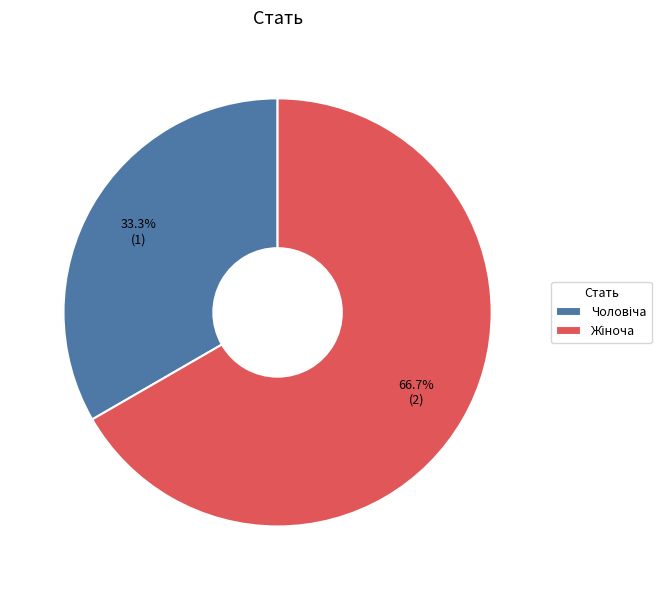

Is there a majority slice in this chart?

Yes